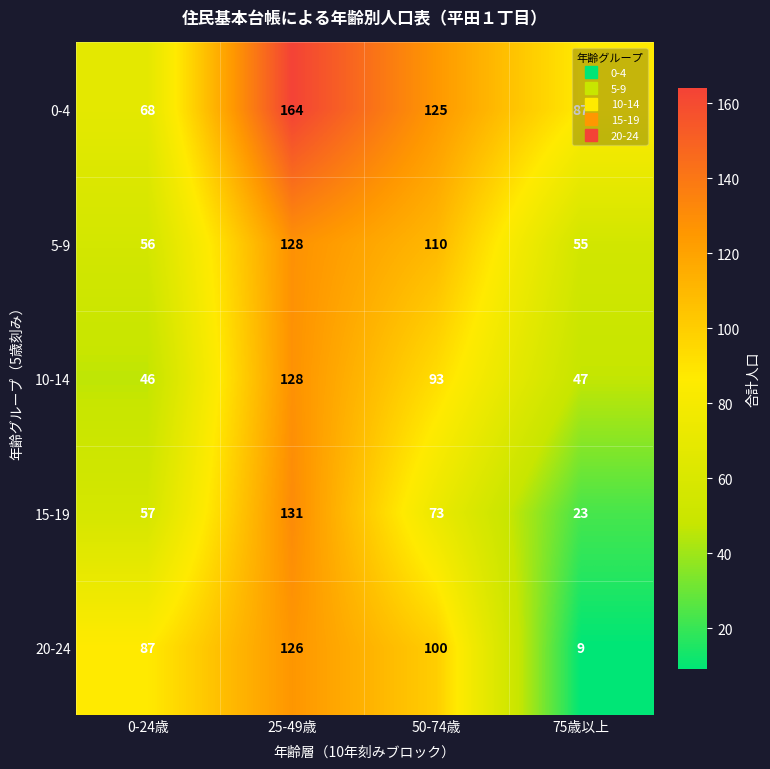

What is the spread (max minus min) of values at 75歳以上?

78